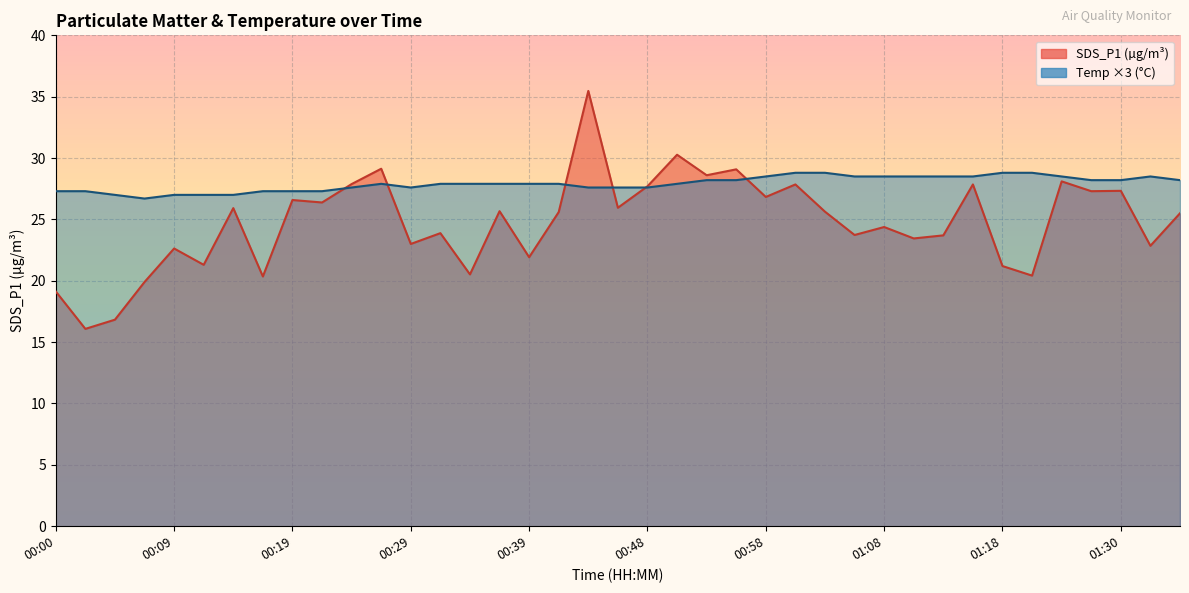

What is the sum of the Temp values at 00:14 and 00:46?

54.6